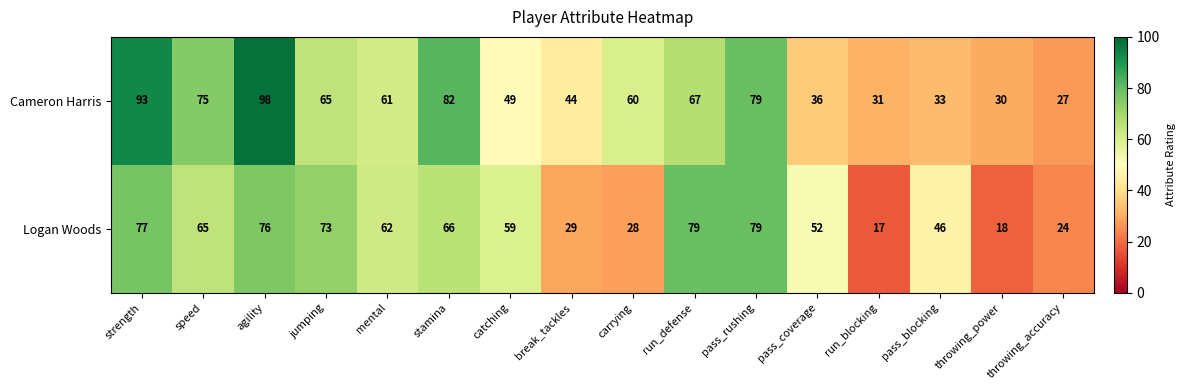

What is the sum of the Cameron Harris values at catching and speed?

124